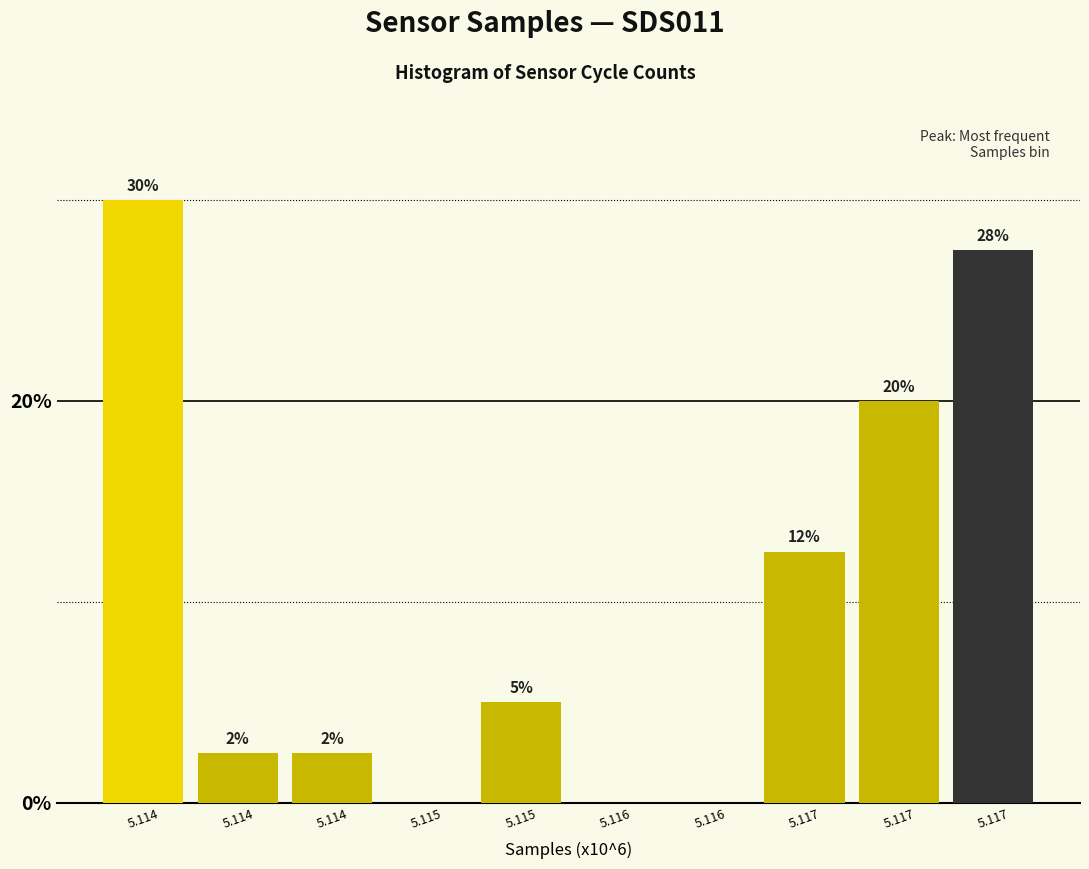

Are the bars horizontal?

No